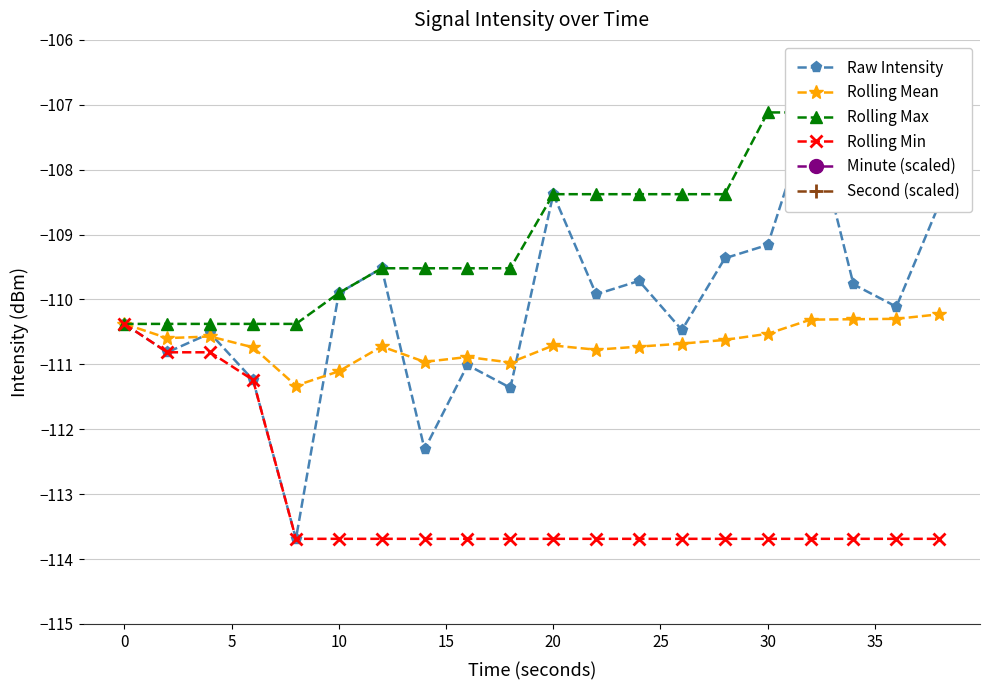

True or false: Rolling Mean has more than 2 interior local peaks.

True